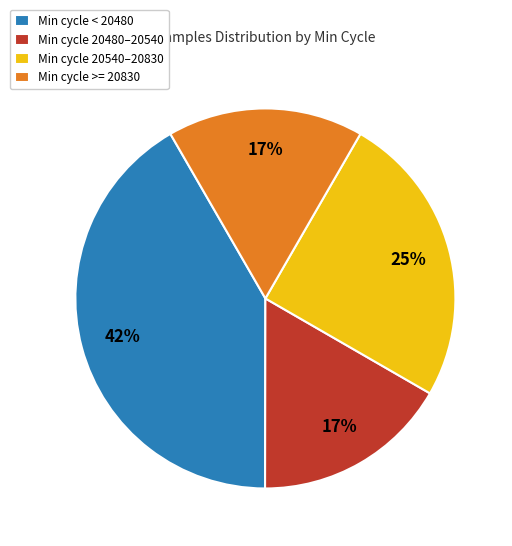

Which slice is the largest?

Min cycle < 20480